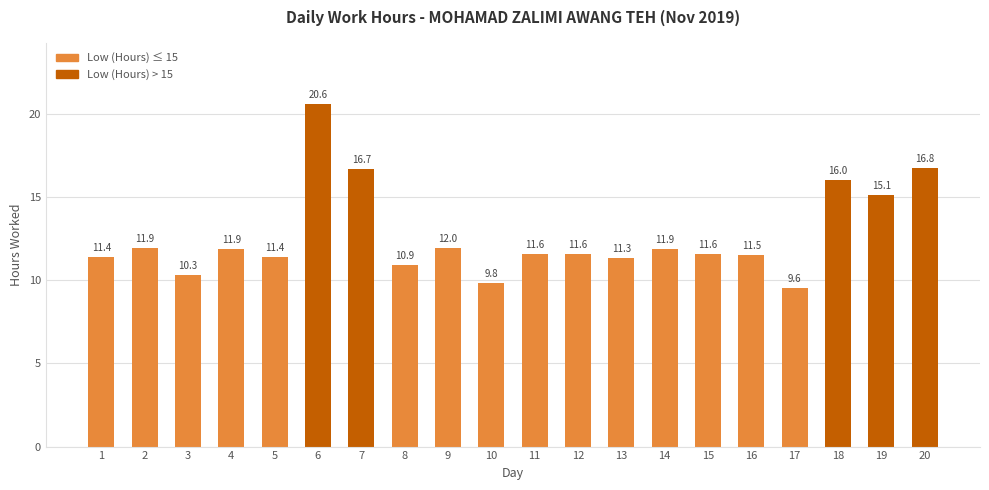

What is the change in value from 13 to 19?

+3.8